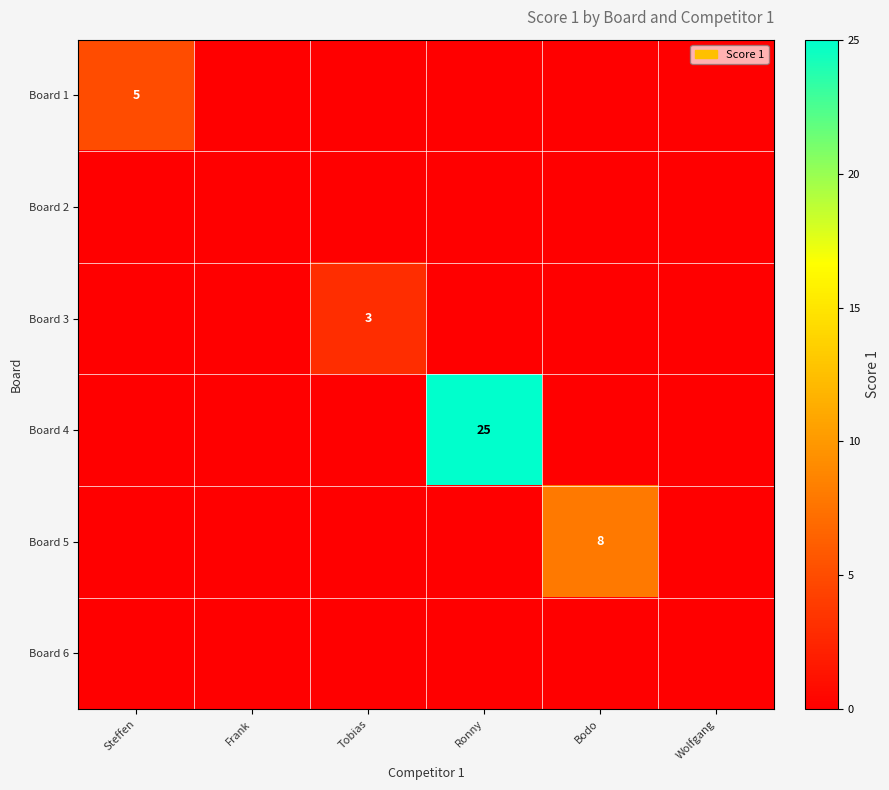

The value of Board 1 at Steffen is 5. True or false?

True